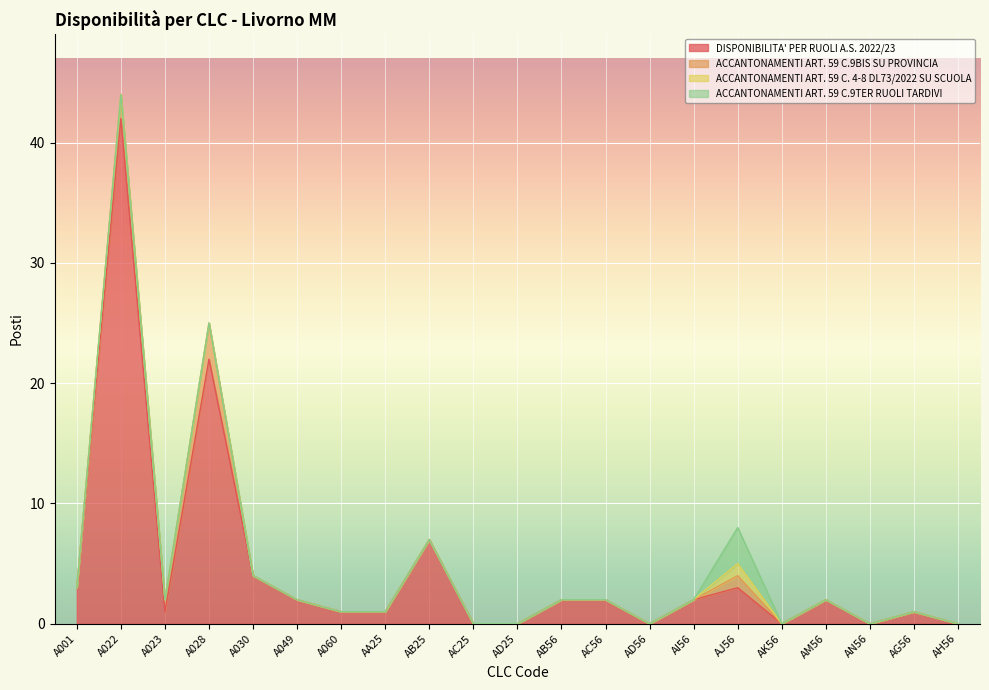

How many series are shown in this chart?

4